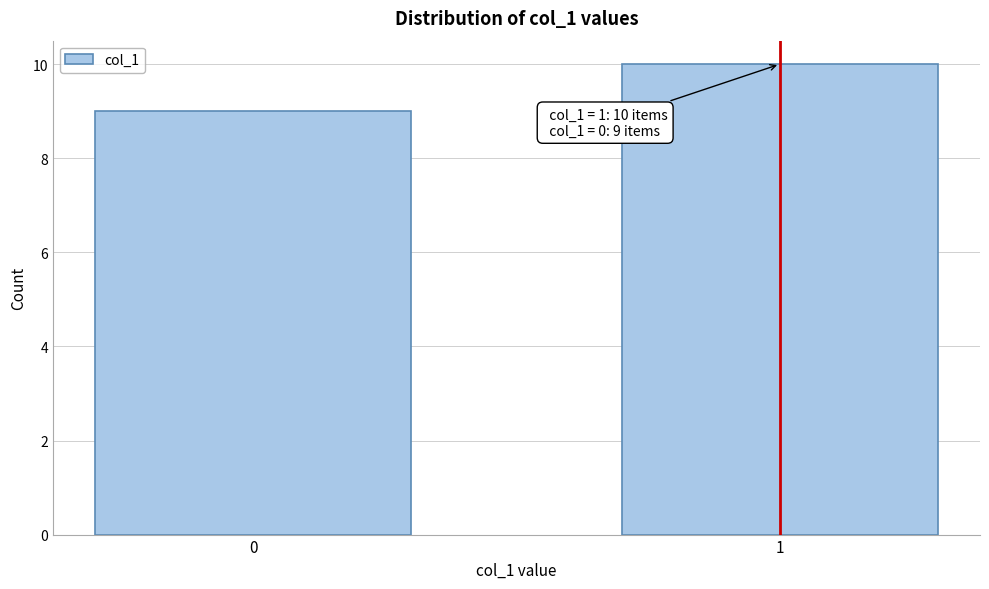

Reading left to right, extract all data points from this chart.

9	10